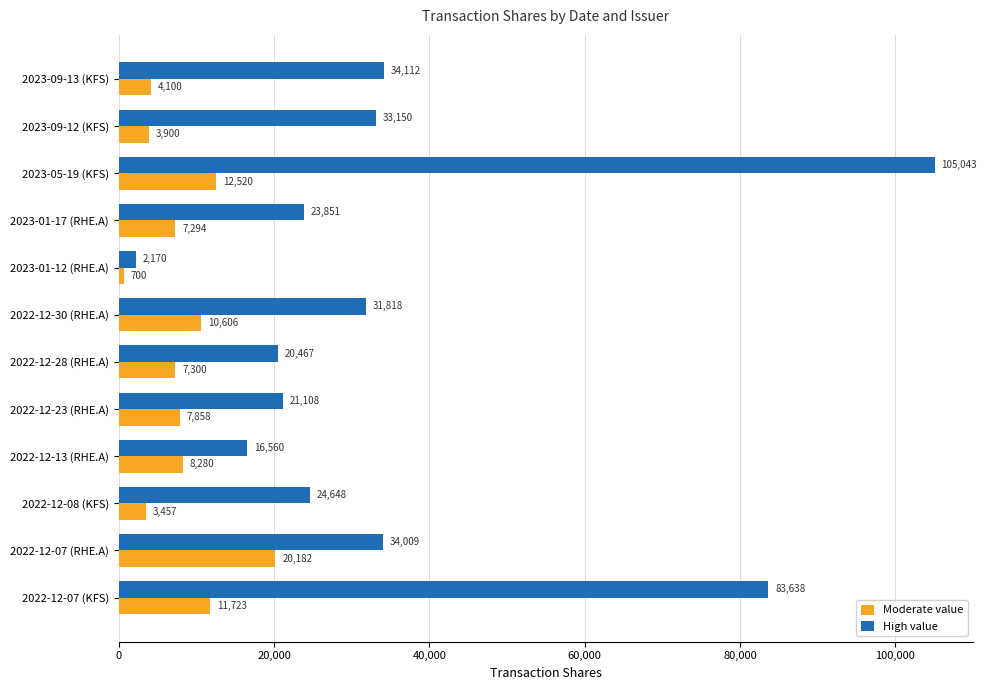

Which series has the largest total across all categories?

High value